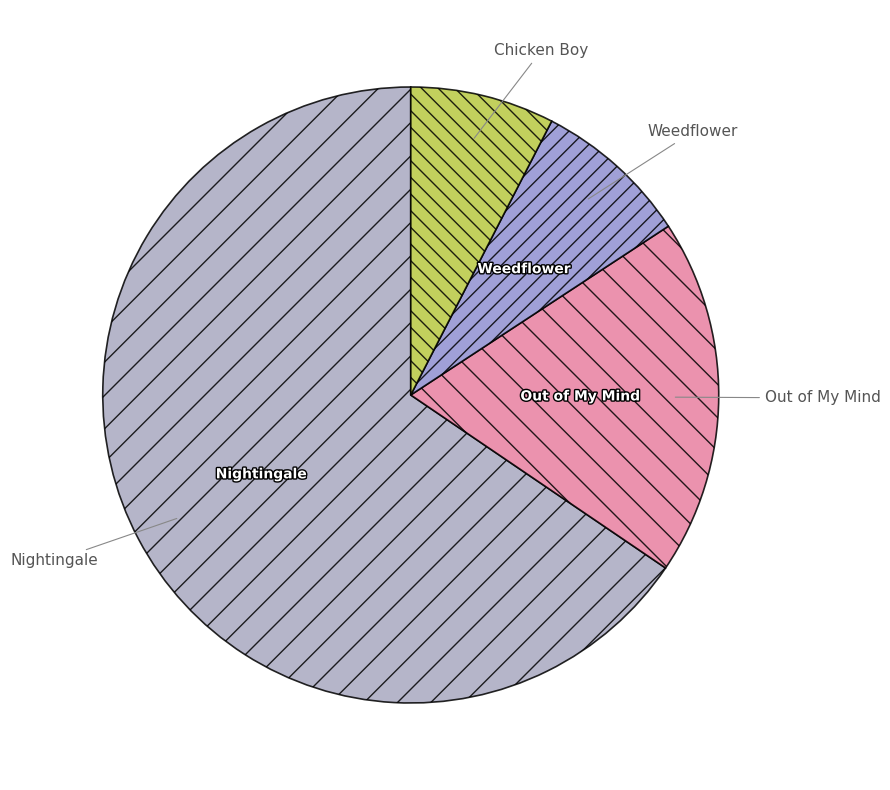

What is the largest slice in the pie chart?

Nightingale